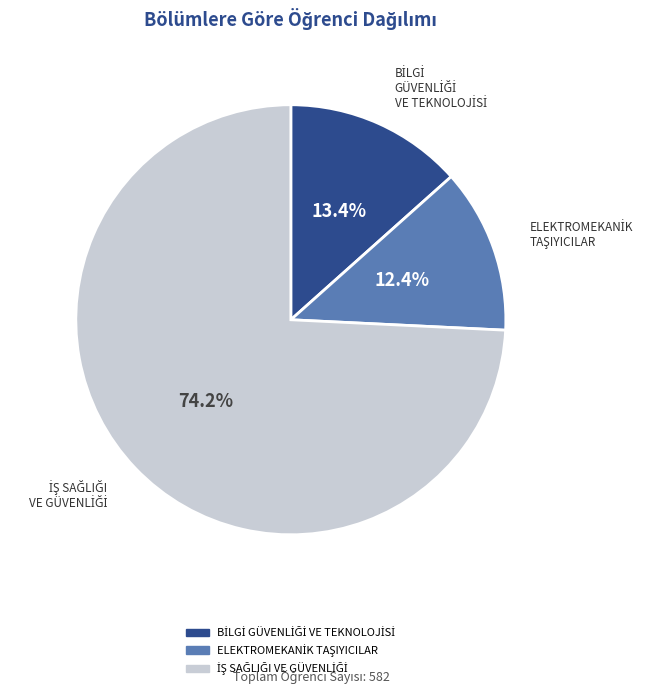

Does any single category account for the majority?

Yes